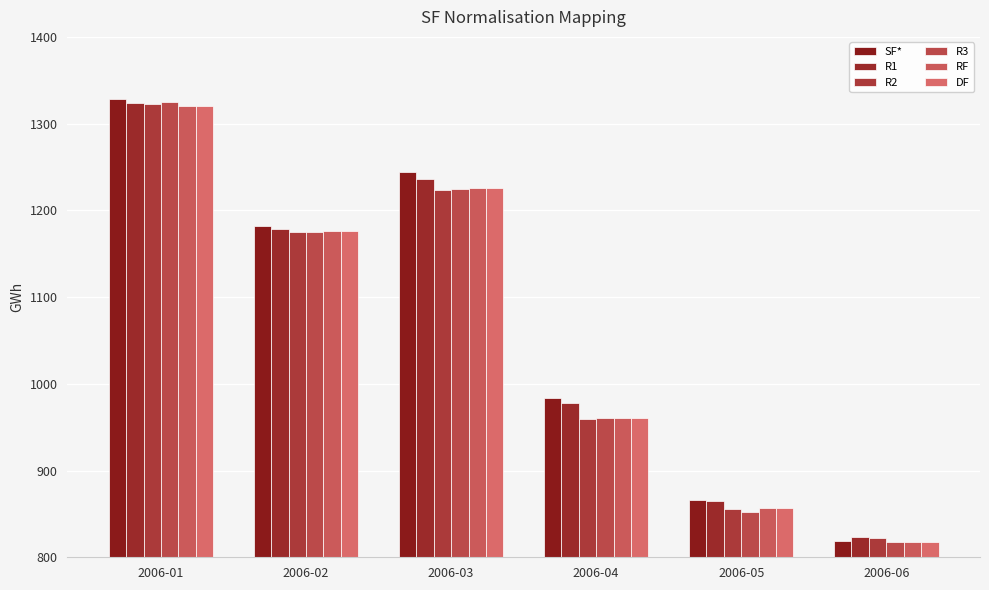

Between 2006-05 and 2006-06, which series saw the biggest shift?

SF*